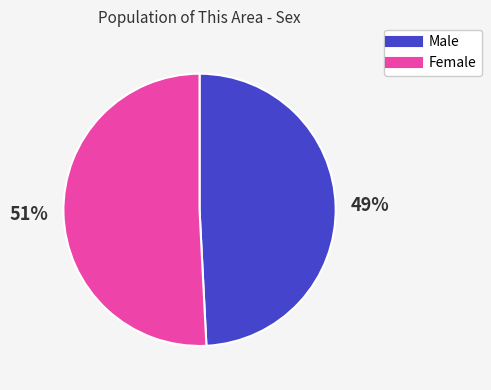

Combined, do Female and Male account for over 50%?

Yes